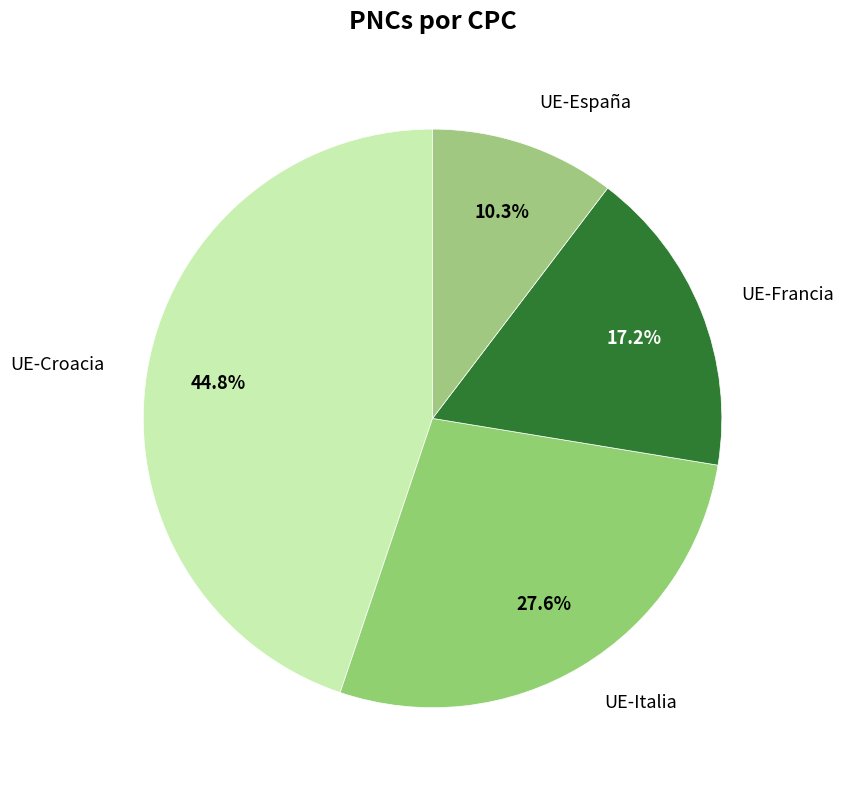

To the nearest percent, what is the average slice percentage?

25%